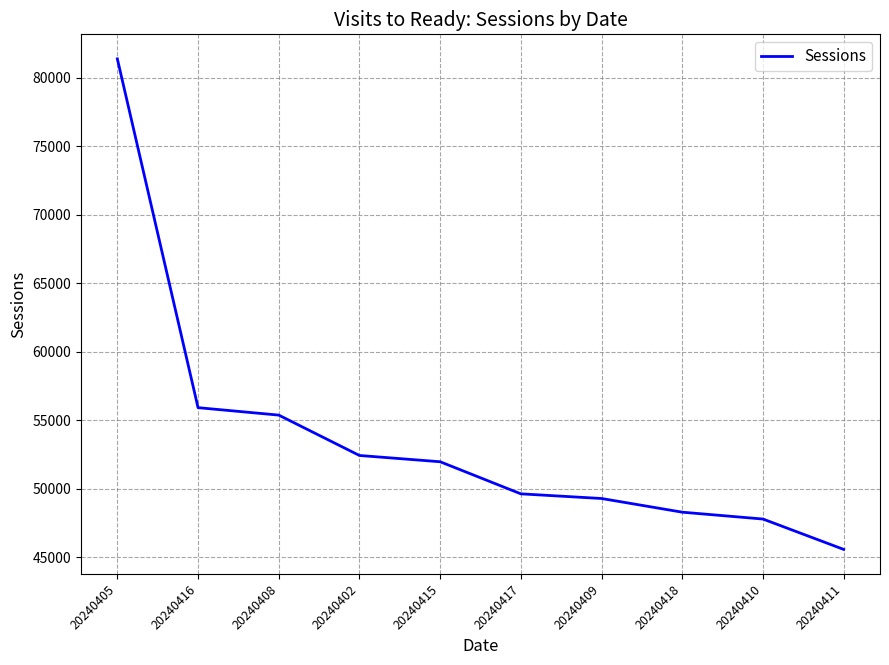

What is the change in value from 20240416 to 20240402?

-3493